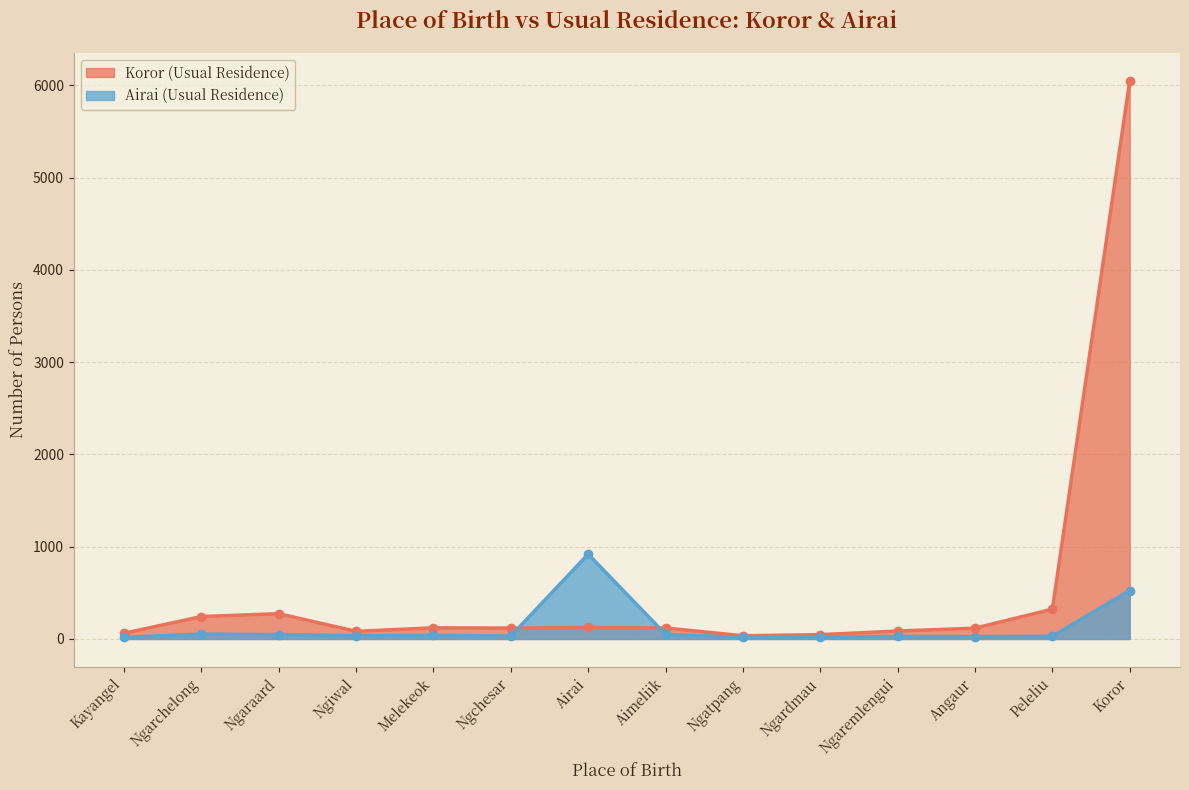

True or false: Koror (Usual Residence) and Airai (Usual Residence) intersect in this chart.

True